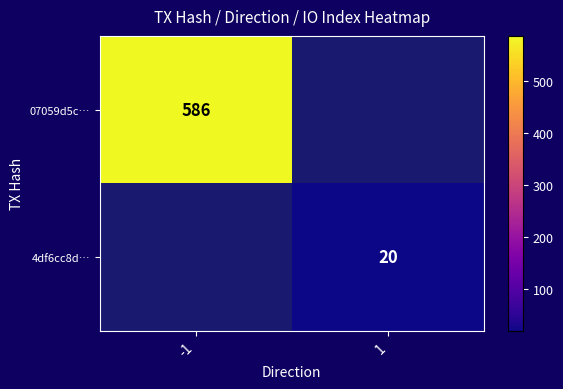

How many categories are shown in the chart?

2